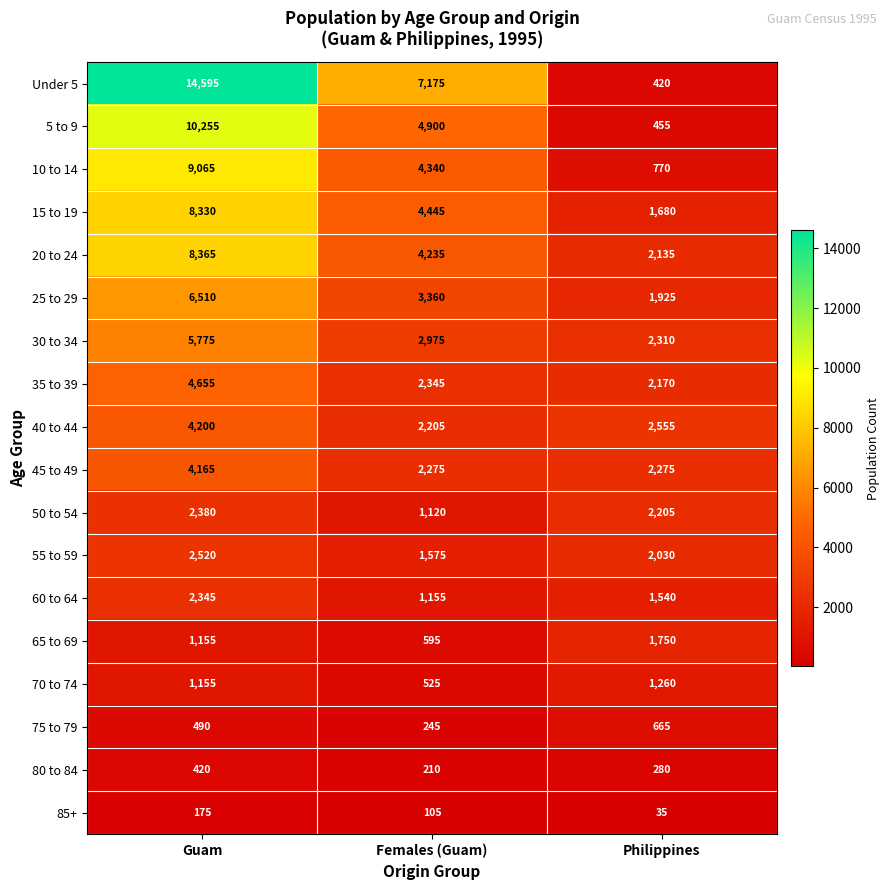

At Females (Guam), list the series in order from largest to smallest.

Under 5, 5 to 9, 15 to 19, 10 to 14, 20 to 24, 25 to 29, 30 to 34, 35 to 39, 45 to 49, 40 to 44, 55 to 59, 60 to 64, 50 to 54, 65 to 69, 70 to 74, 75 to 79, 80 to 84, 85+